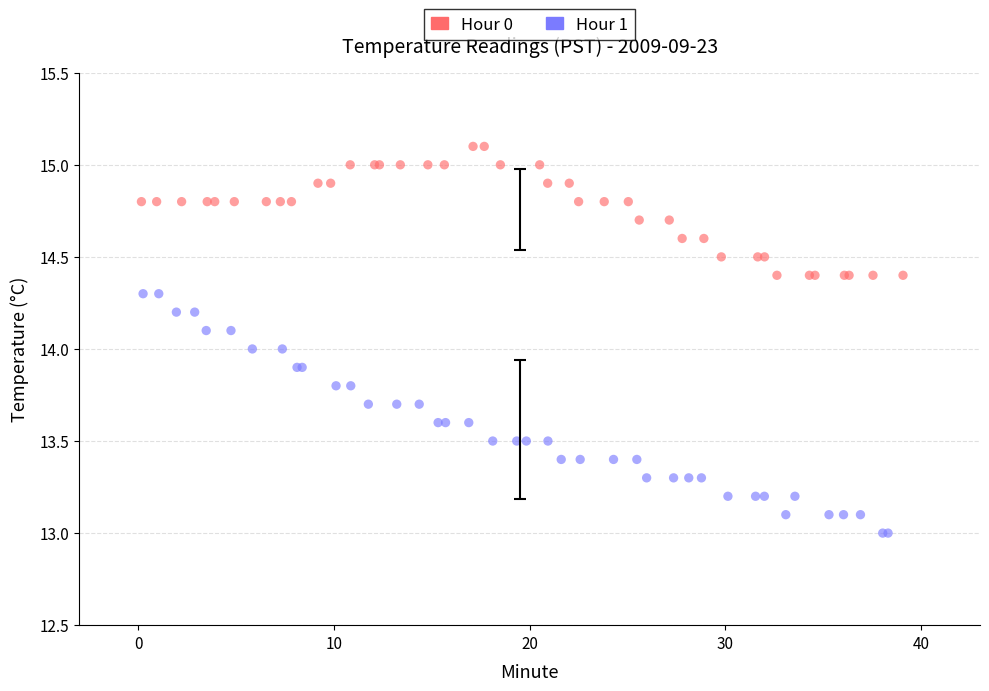

Which series contains the lowest Y value?

Hour 1